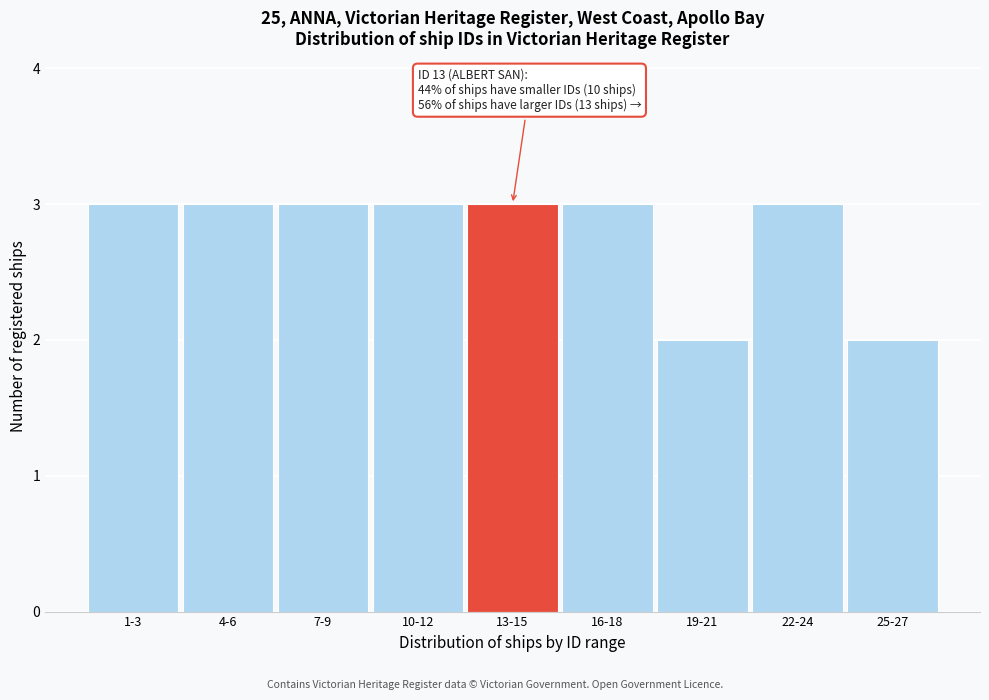

Reading left to right, extract all data points from this chart.

3	3	3	3	3	3	2	3	2